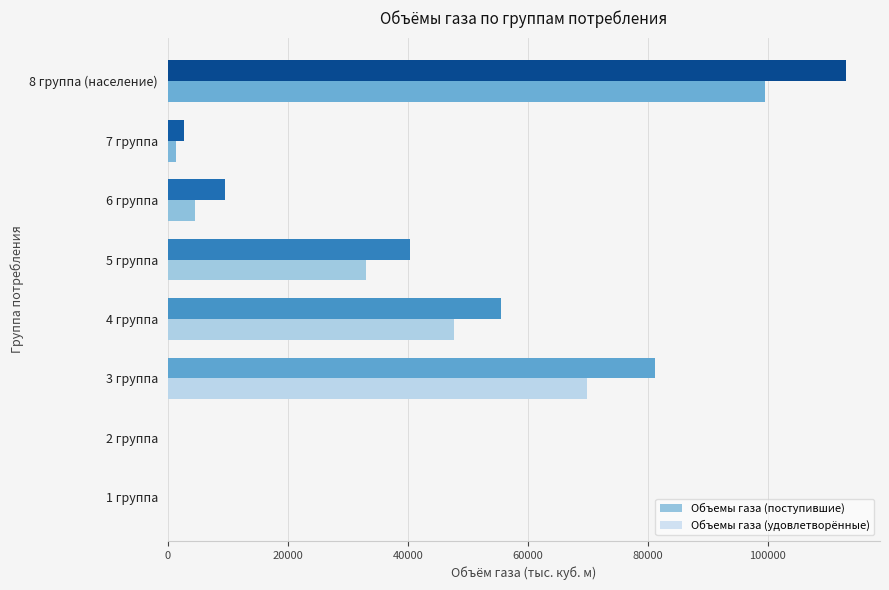

What is the greatest value displayed?

113023.7